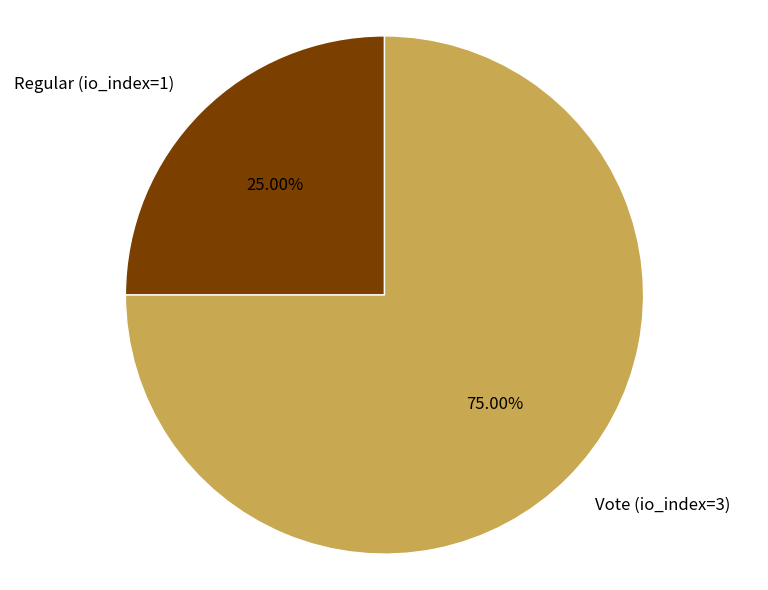

What percentage is the Vote (io_index=3) slice, to the nearest percent?

75%